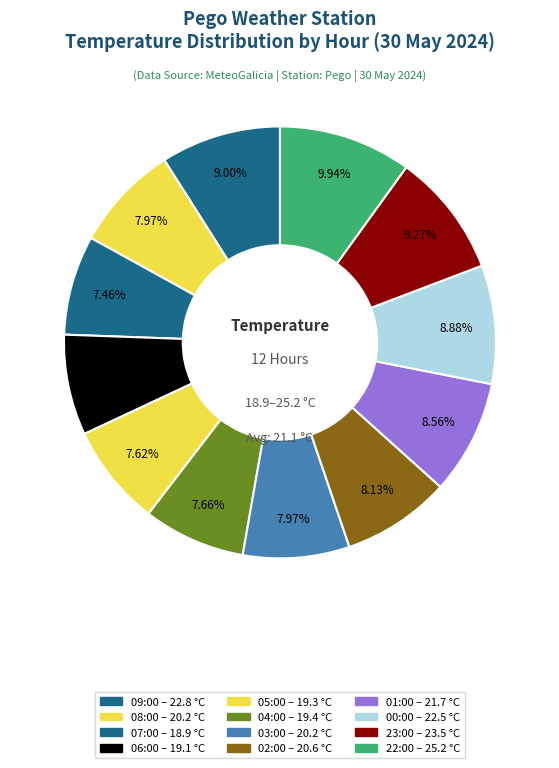

The 03:00 slice represents 1% of the pie. True or false?

False